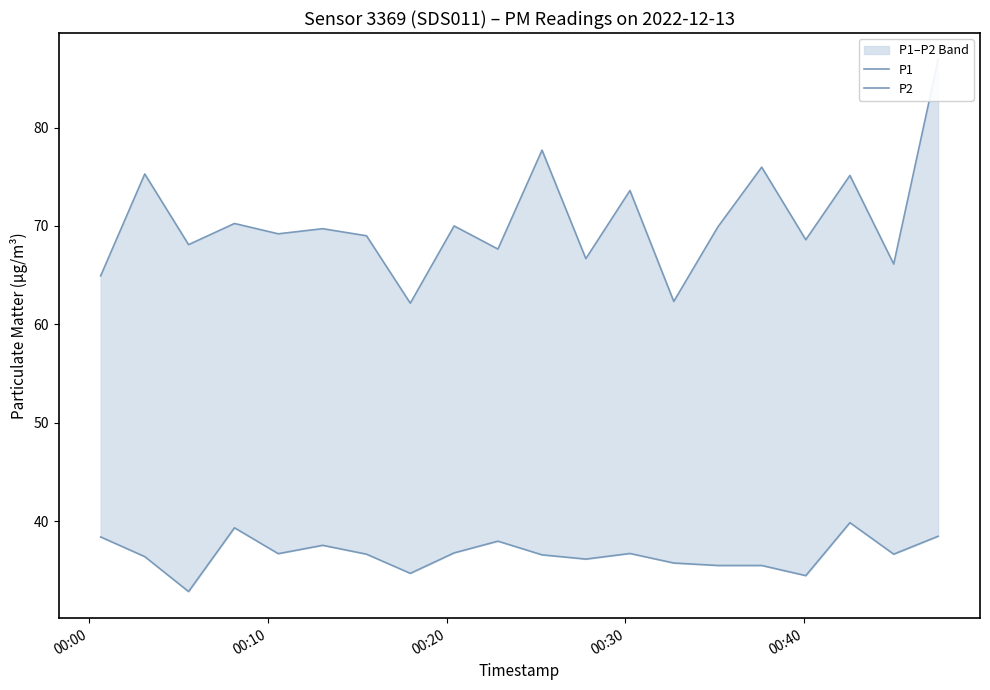

How many data points in P2 are less than 36?

6